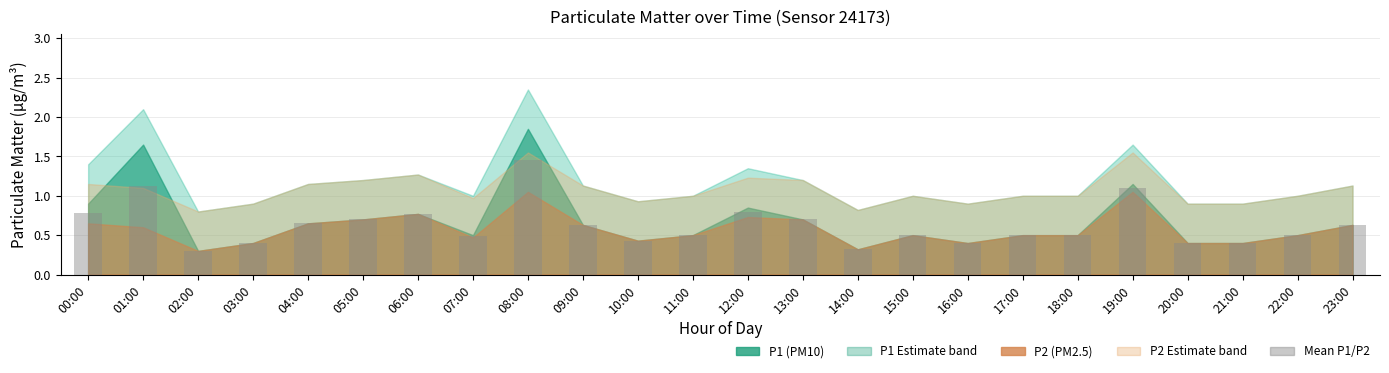

What is the difference between the maximum and second lowest values?

1.1